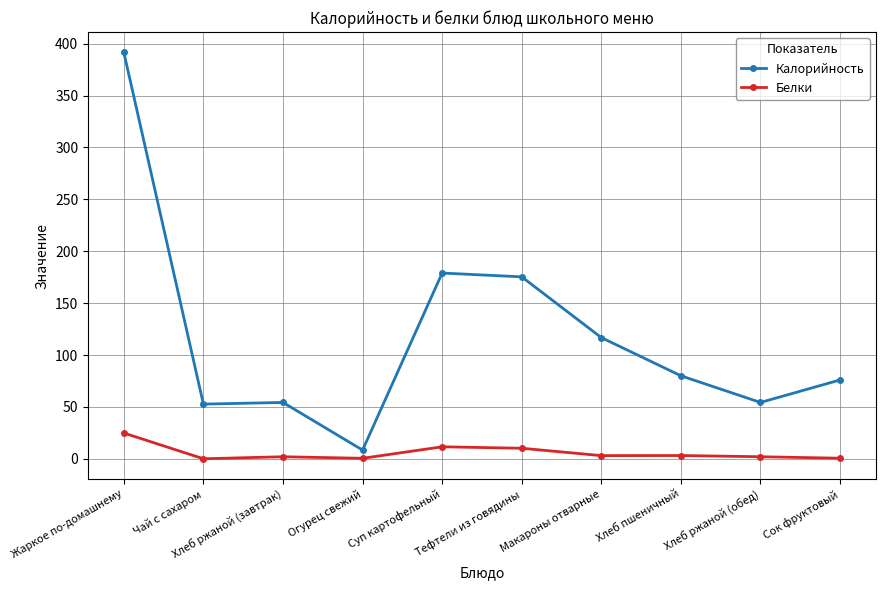

True or false: Белки and Калорийность intersect in this chart.

False